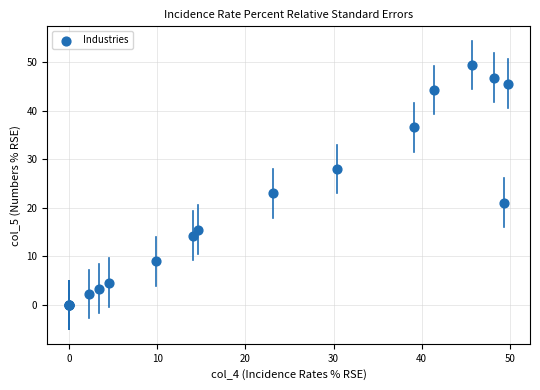

What Y value in the scatter plot is closest to 24?

23.0